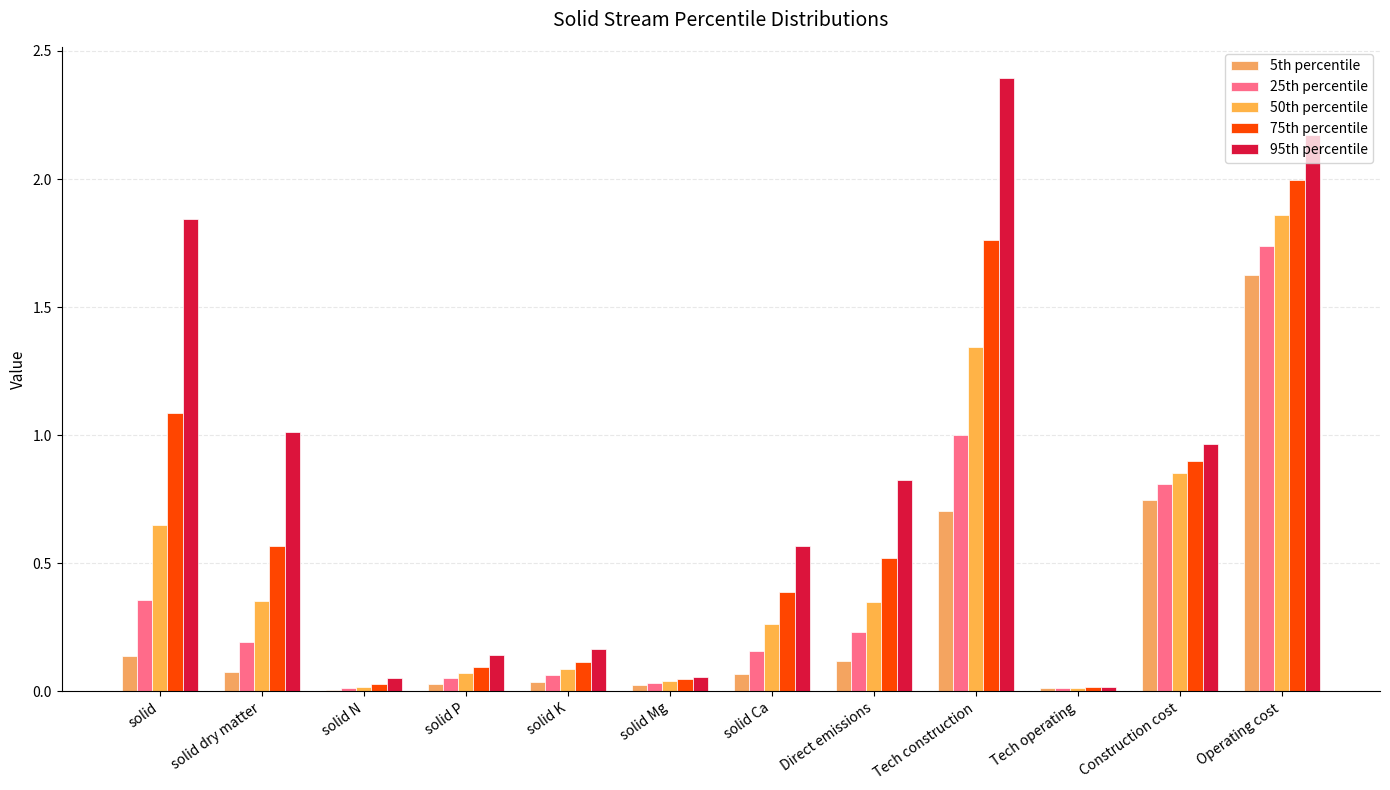

Which has a higher value, Construction cost or Operating cost?

Operating cost